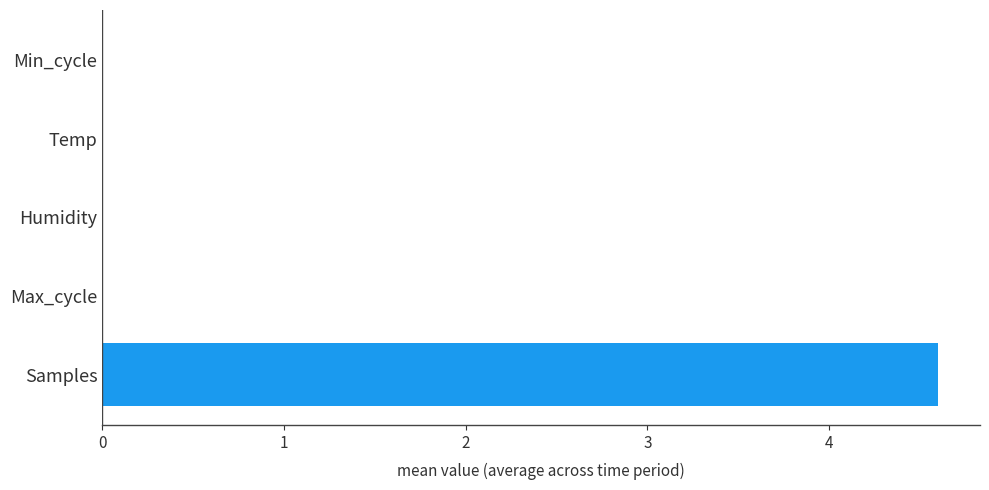

What is the greatest value displayed?

4.6